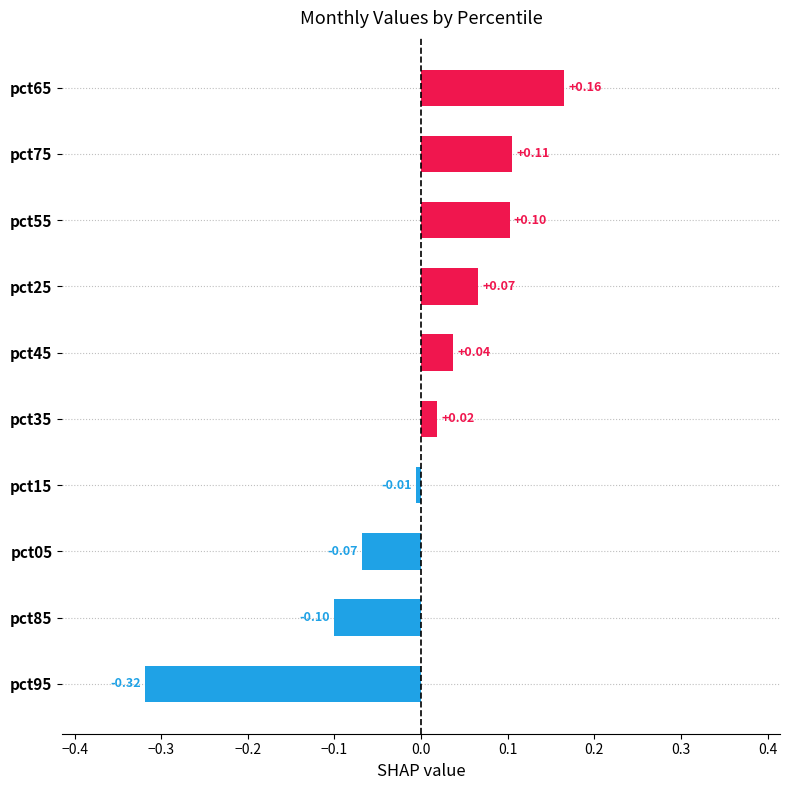

Rank the categories by value from highest to lowest.

pct65, pct75, pct55, pct25, pct45, pct35, pct15, pct05, pct85, pct95